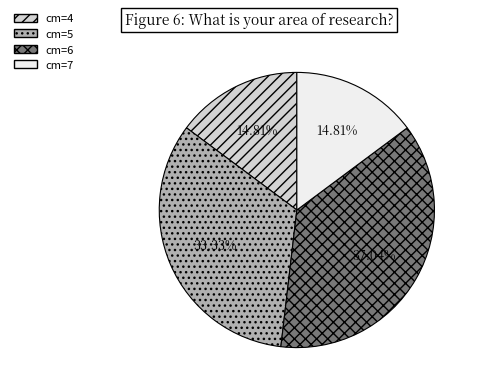

Does any single category account for the majority?

No